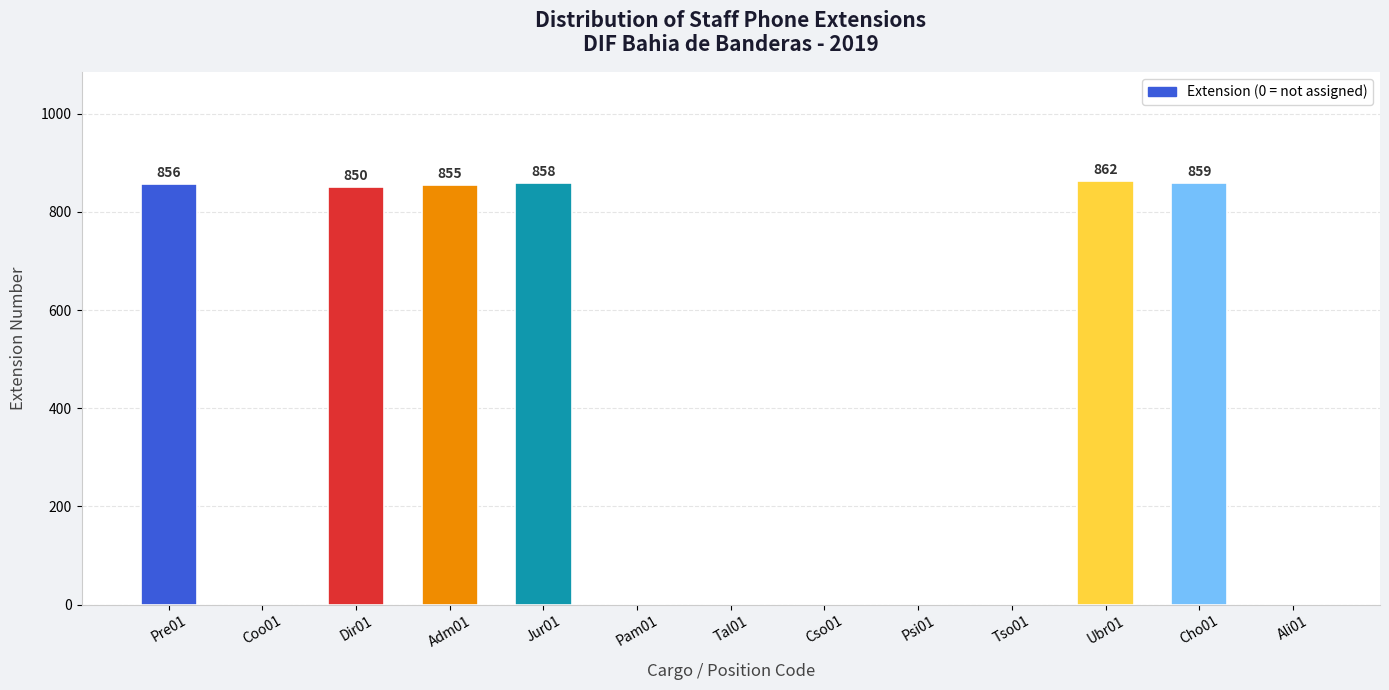

Which has a higher value, Adm01 or Psi01?

Adm01